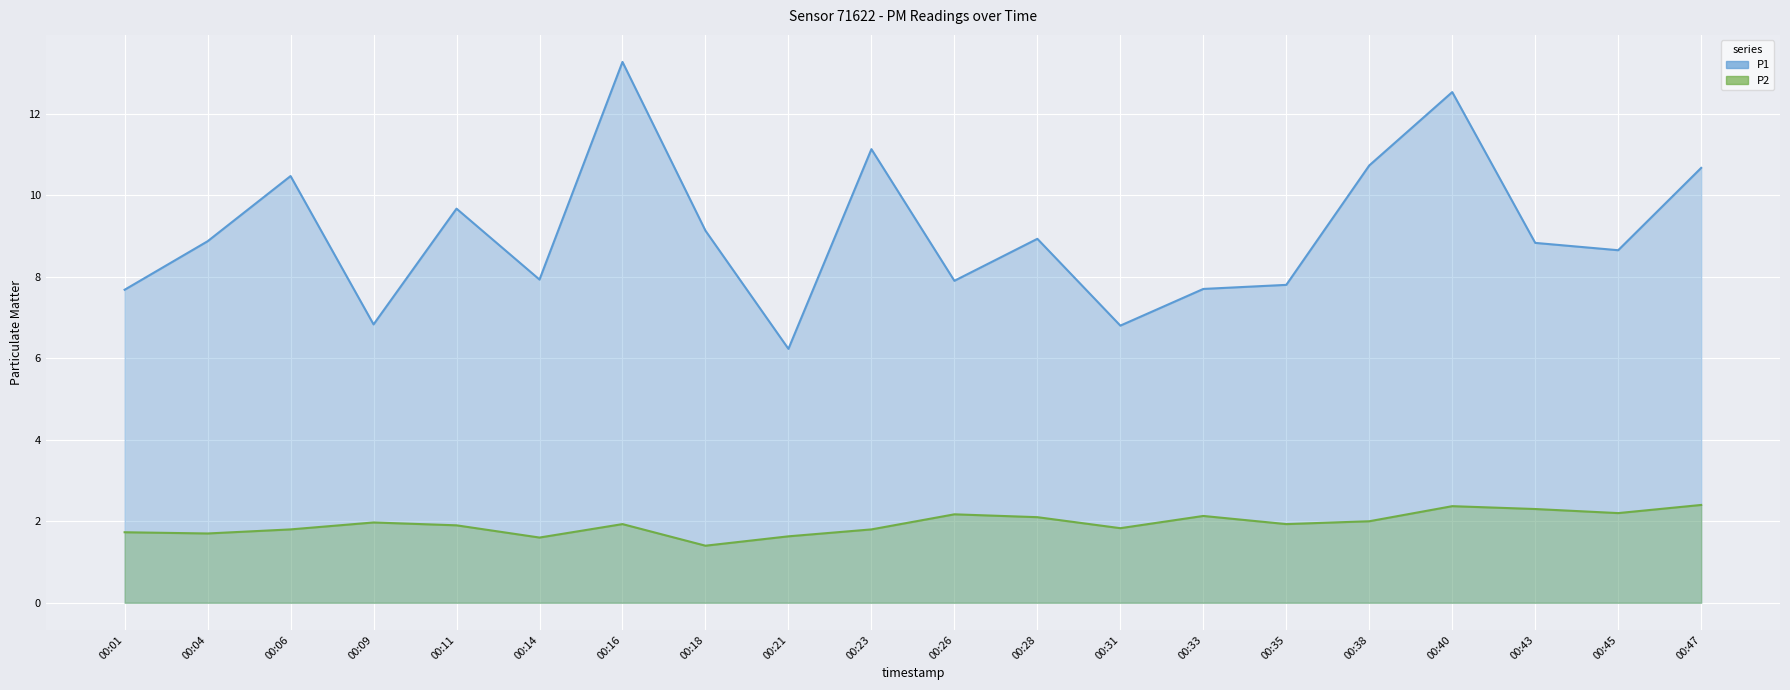

Which category has the highest value across all series?

00:16